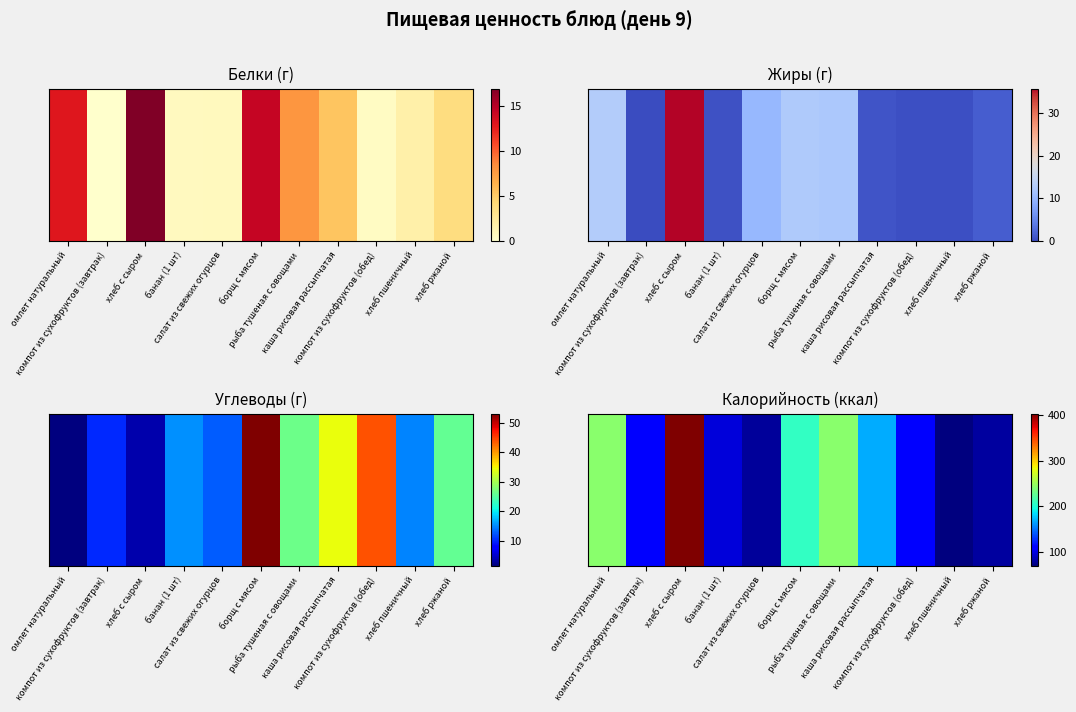

Which label corresponds to the largest value in the chart?

хлеб с сыром